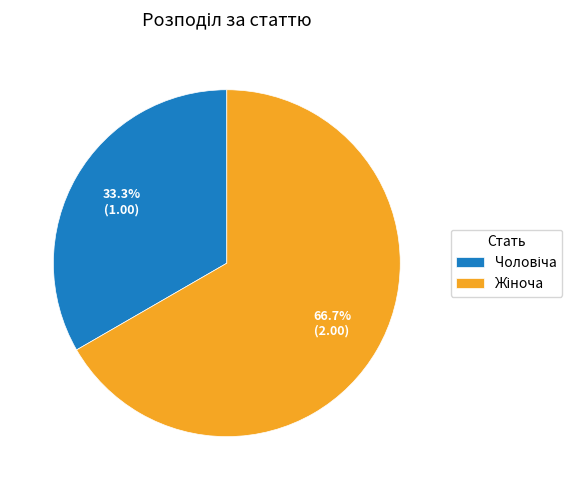

Does any single category account for the majority?

Yes